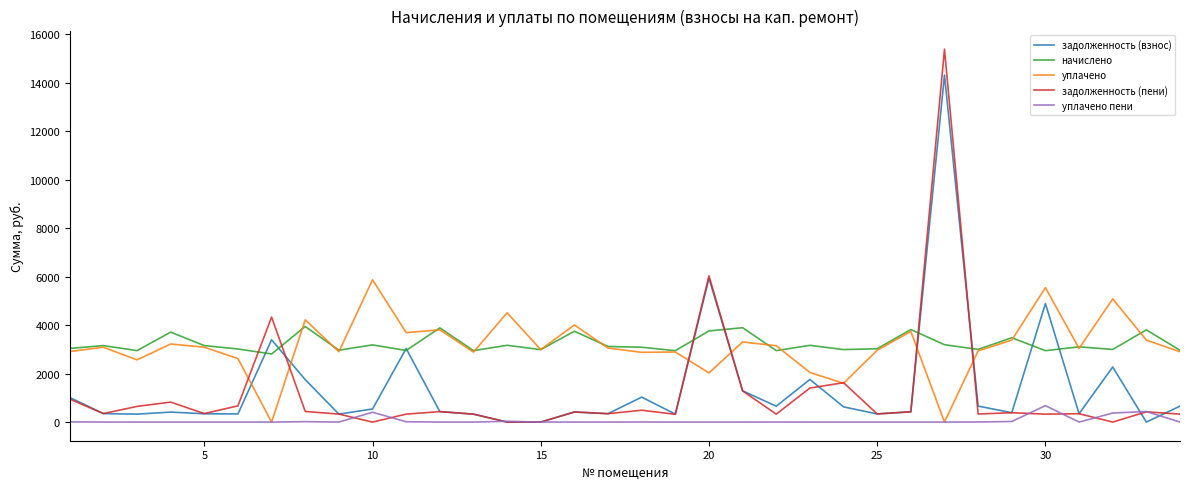

What is the minimum value for начислено?

2808.0